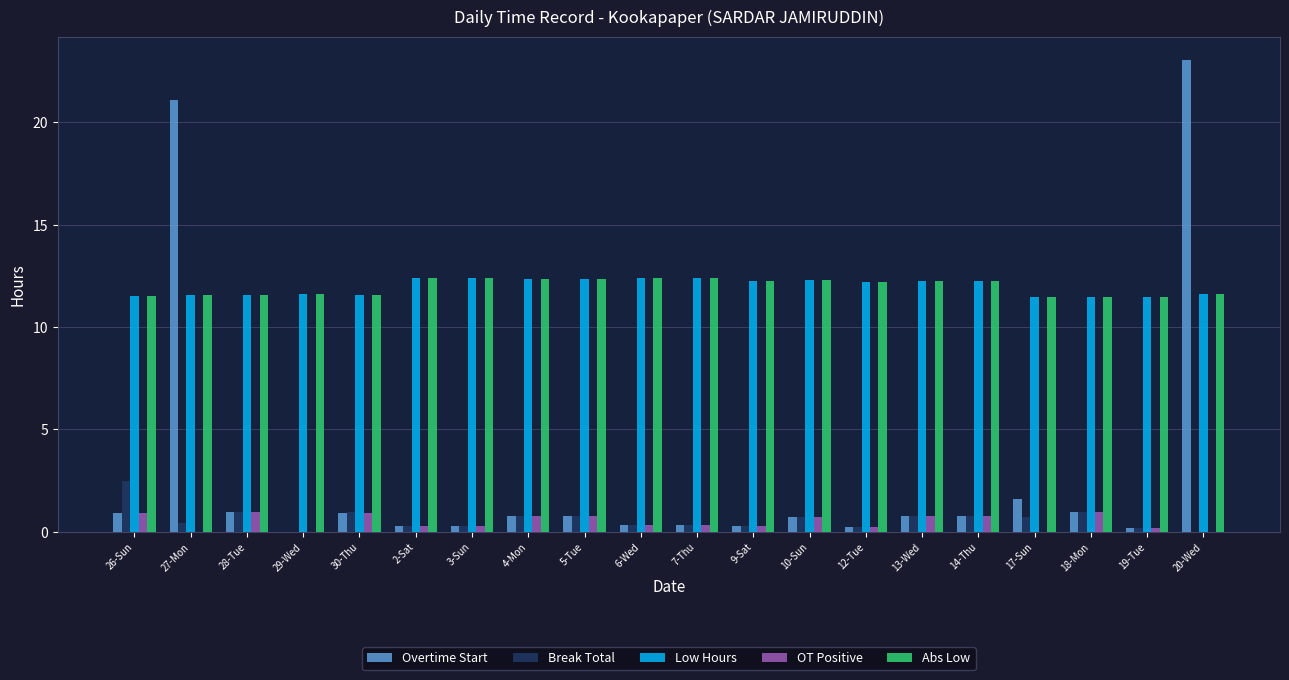

The Abs Low series shows 16.6 at 17-Sun. True or false?

False